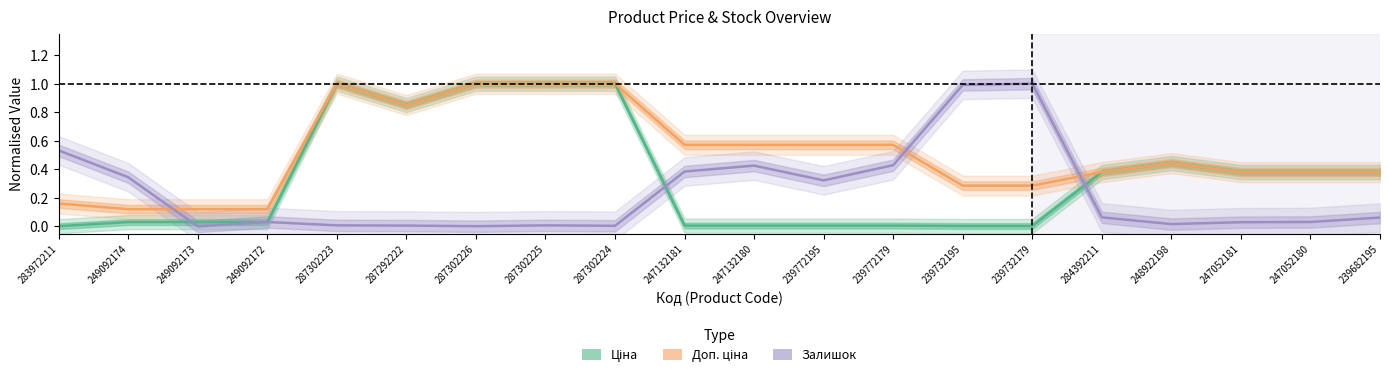

True or false: Доп. ціна and Ціна intersect in this chart.

False